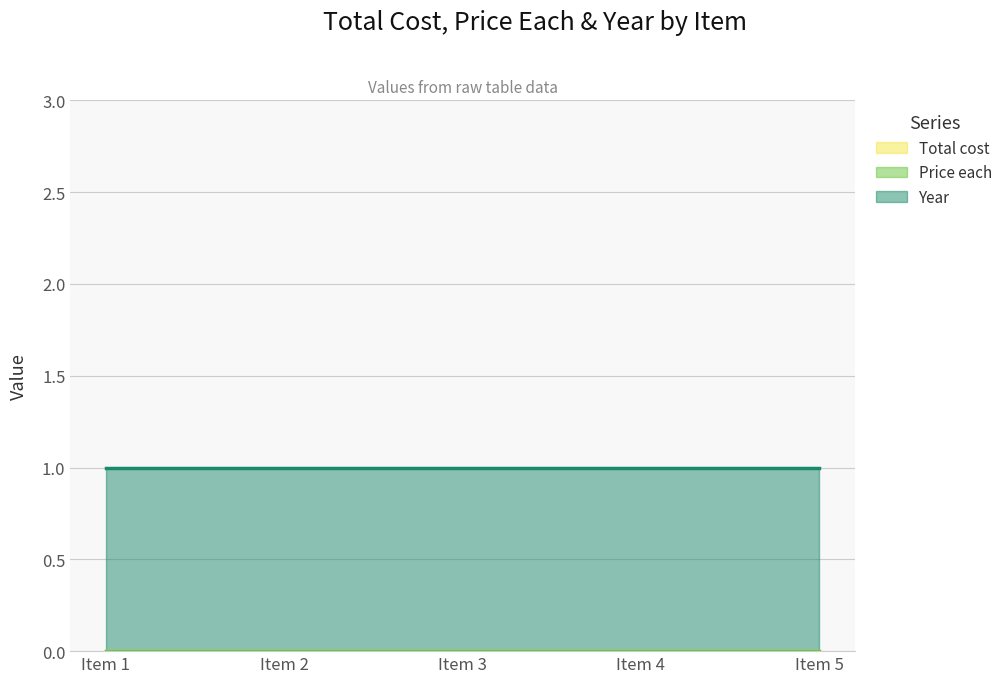

Is the value of Year at Item 1 greater than the value of Total cost at Item 5?

Yes